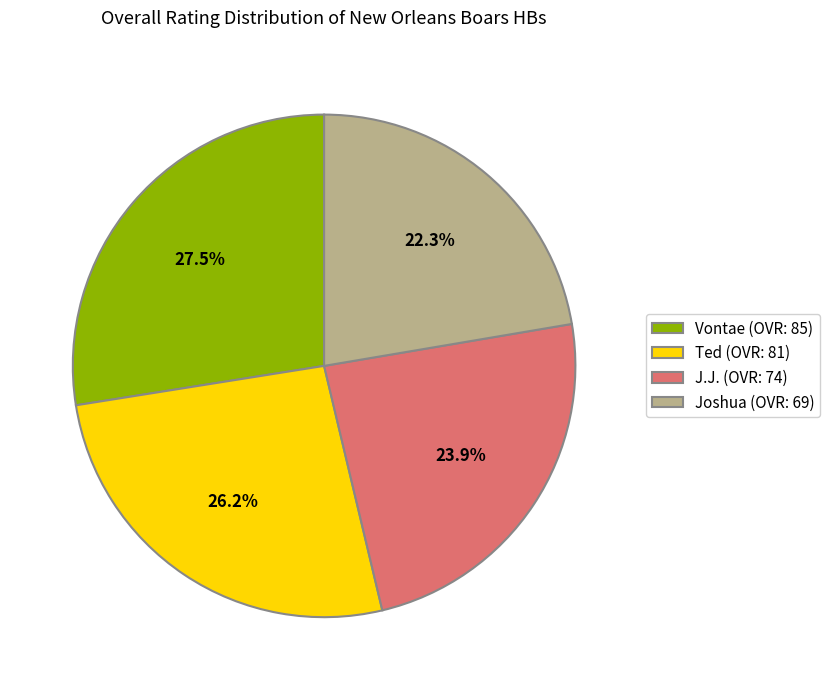

To the nearest percent, what percentage of the pie is Joshua?

22%